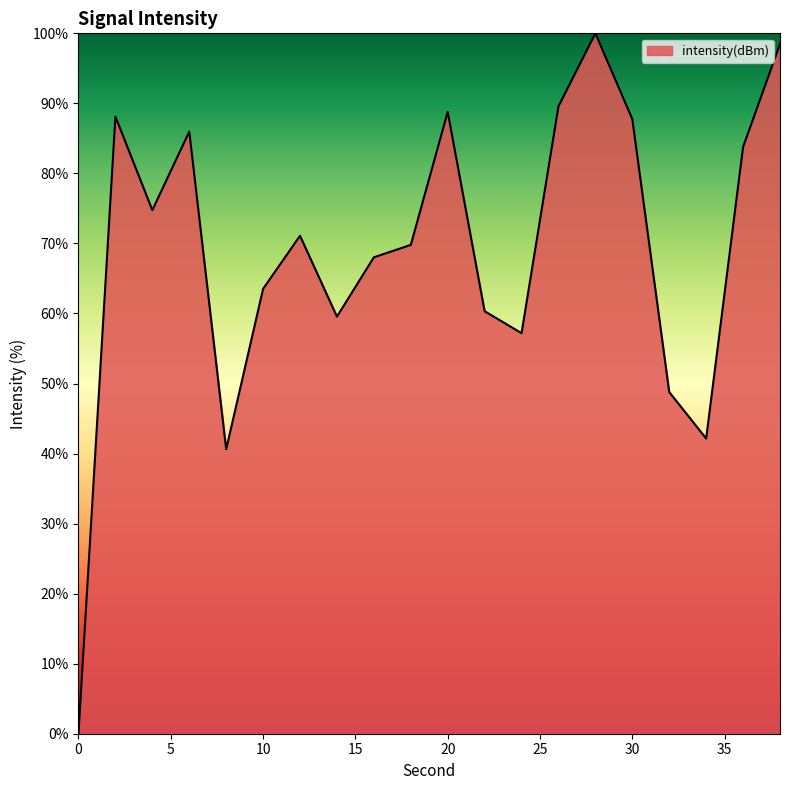

What is the greatest value displayed?

100.0